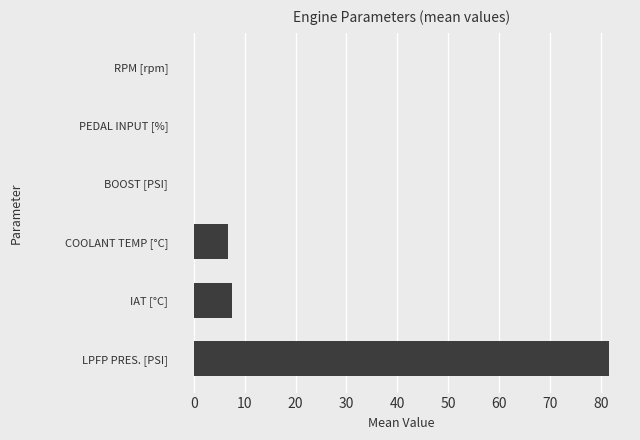

How many series are shown in this chart?

1